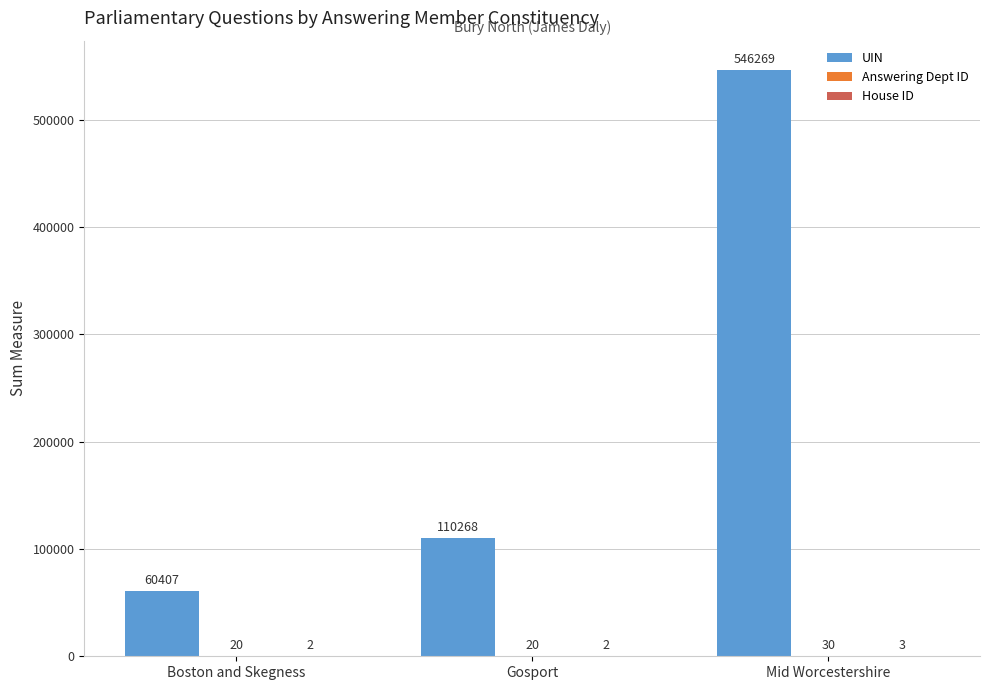

What value does the UIN series have at Mid Worcestershire?

546269